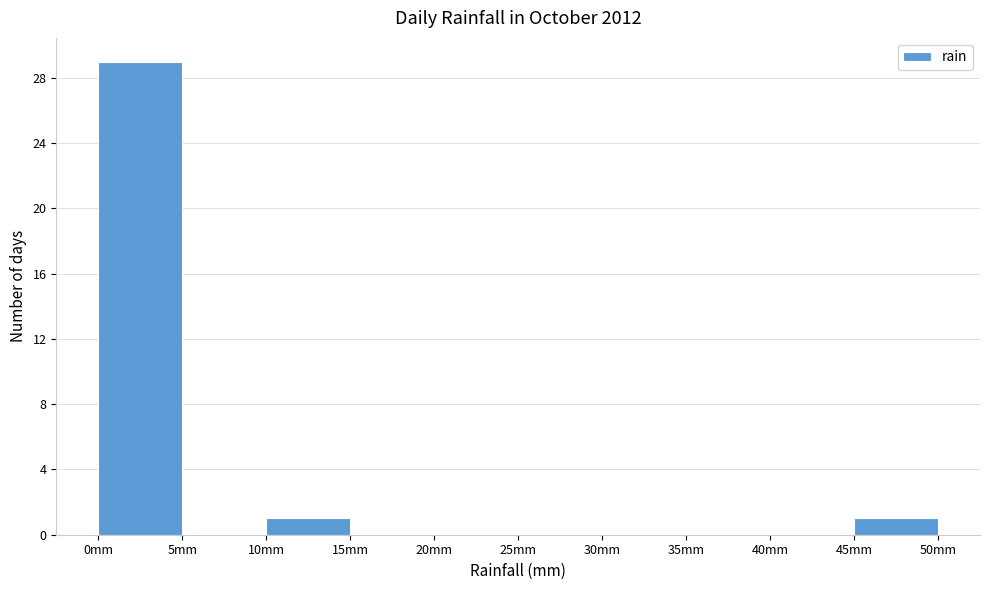

Reading left to right, list every bar in this chart as the range it spans on the x-axis followed by its height. The values are not printed on the chart, so give them approximately, as read against the axis.

0 to 5: 29
5 to 10: 0
10 to 15: 1
15 to 20: 0
20 to 25: 0
25 to 30: 0
30 to 35: 0
35 to 40: 0
40 to 45: 0
45 to 50: 1